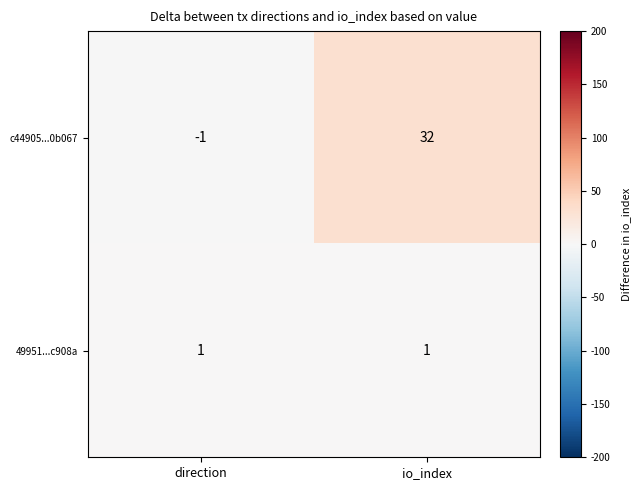

Count the number of categories in the chart.

2